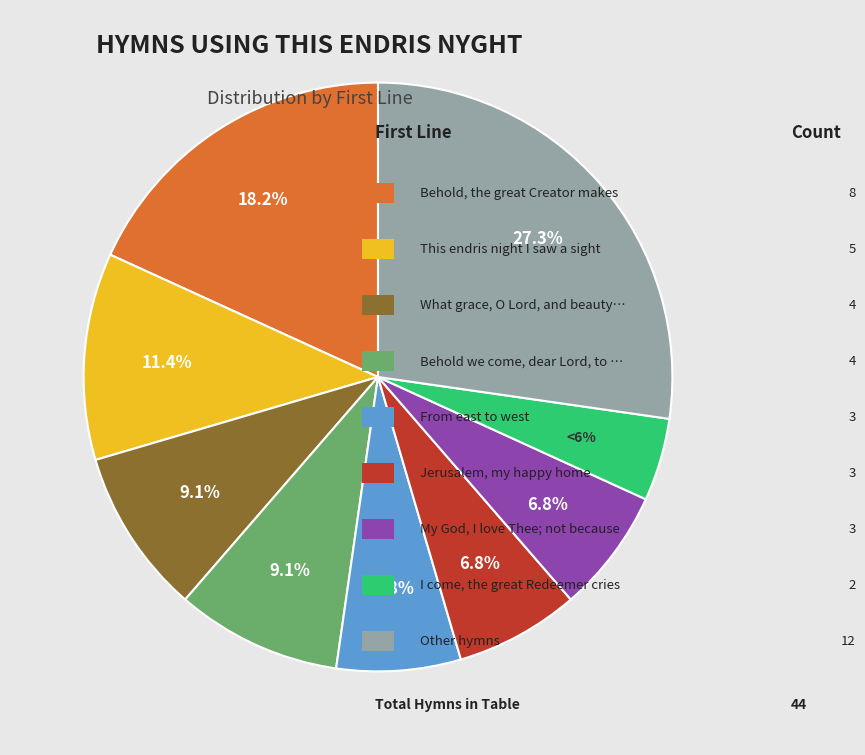

Approximately how many times larger is the value at I come, the great Redeemer cries compared to Behold we come, dear Lord, to Thee?

0.5